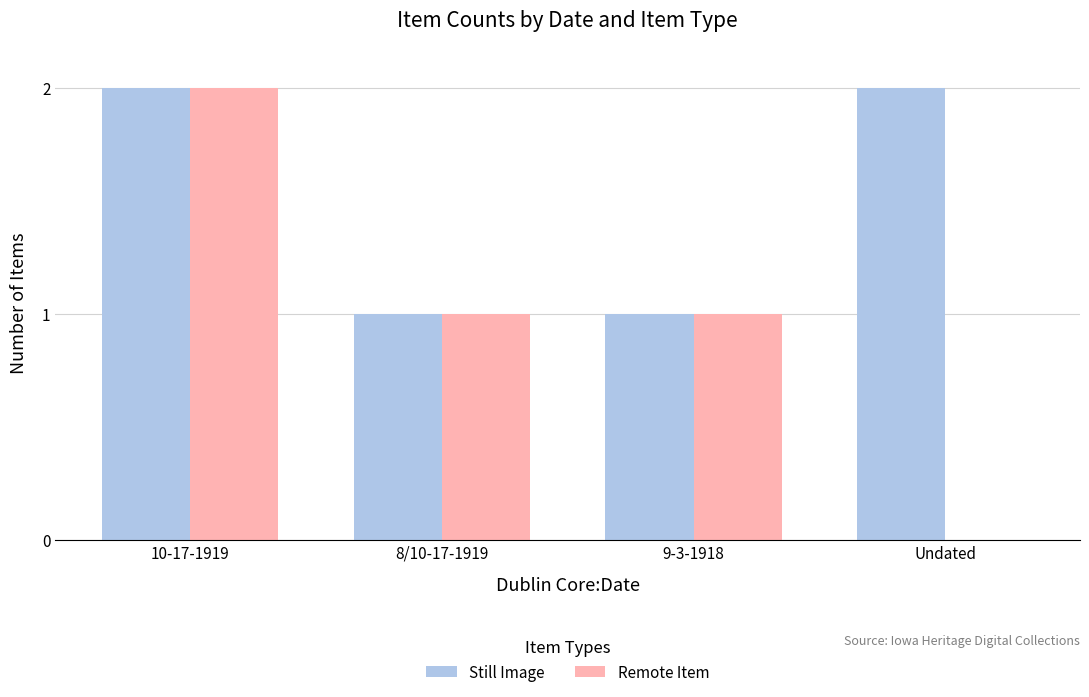

Is it true that Remote Item equals 0 at Undated?

True